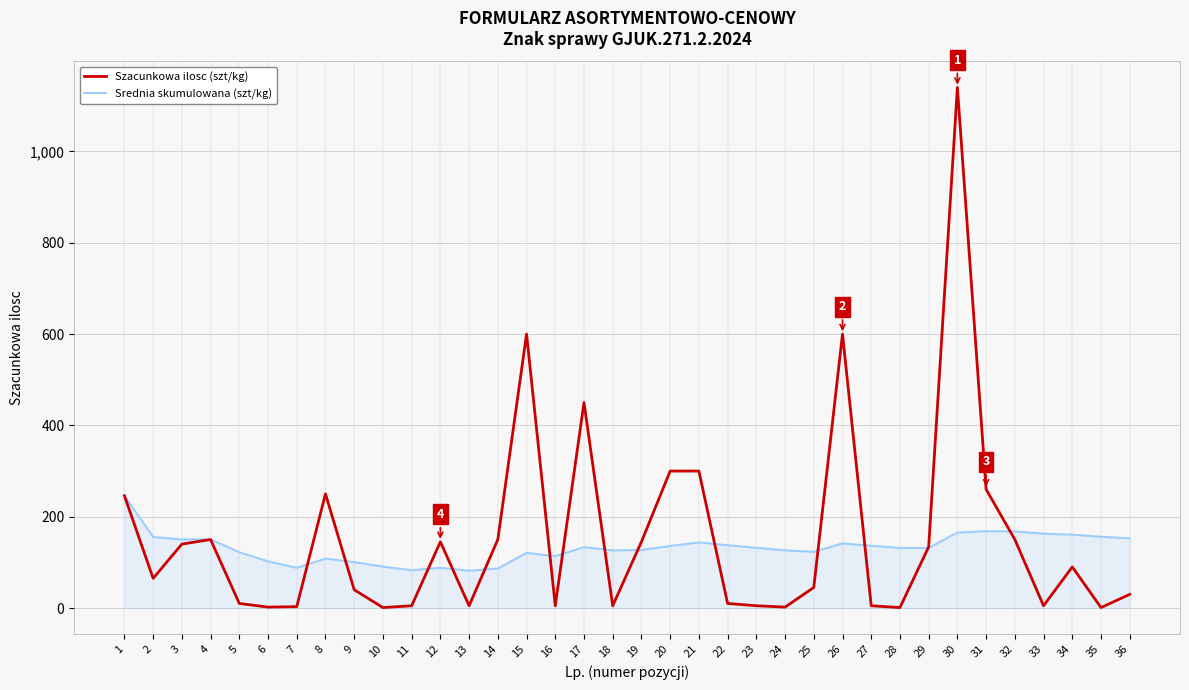

At which category is the sum across all series the highest?

30